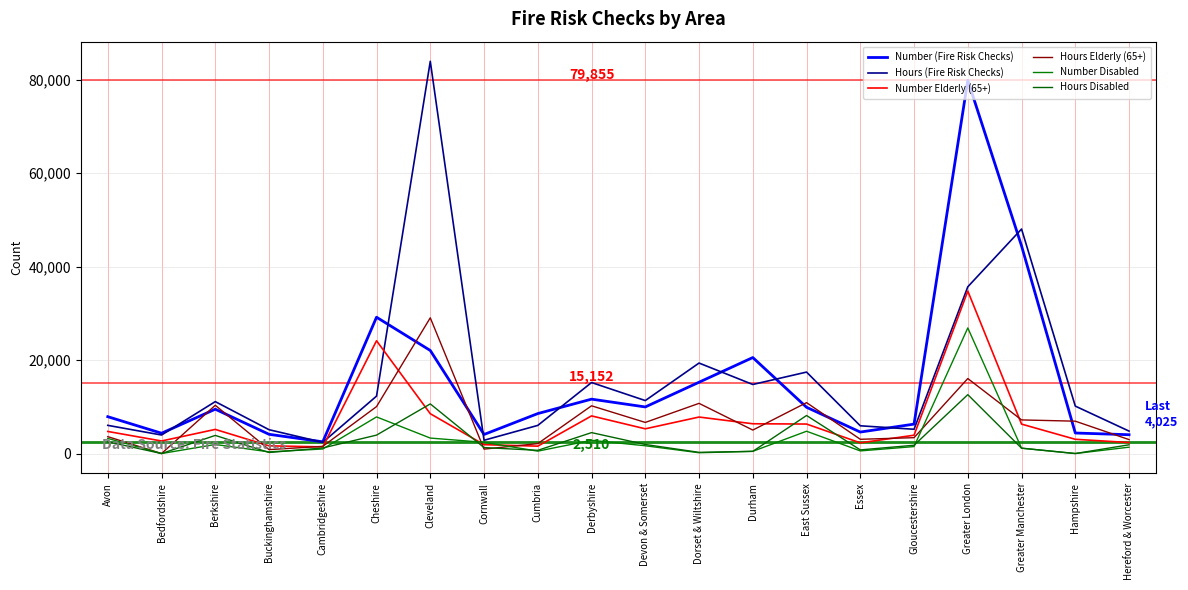

What is the lowest value of the Number (Fire Risk Checks) series?

2510.0